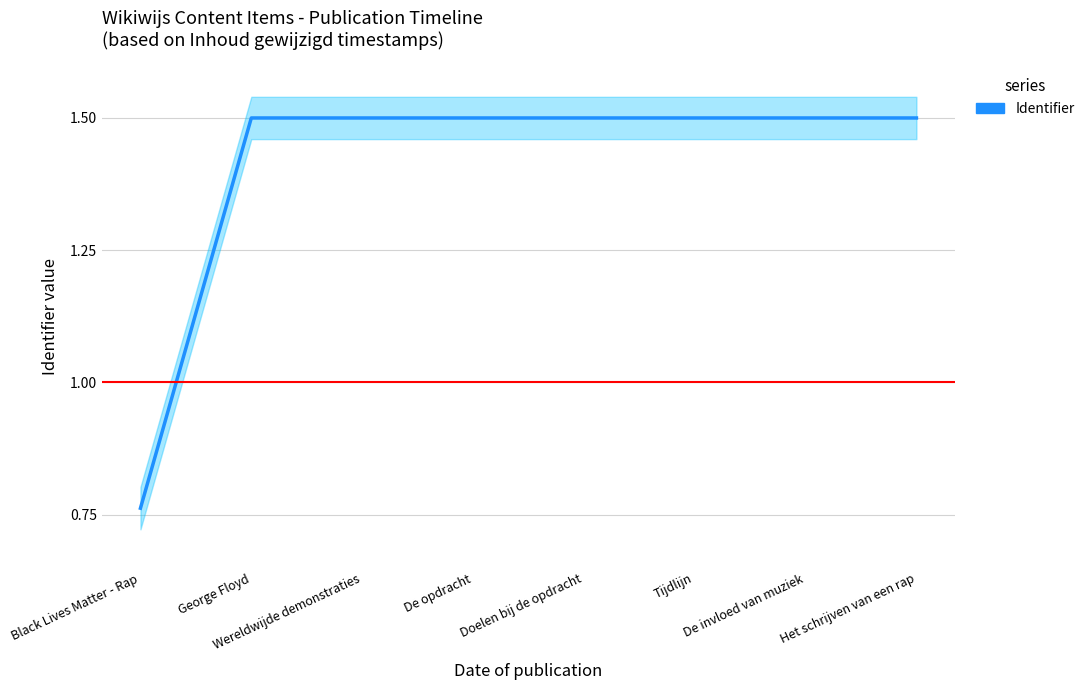

Reading left to right, extract all data points from this chart.

Black Lives Matter - Rap=0.8	George Floyd=1.5	Wereldwijde demonstraties=1.5	De opdracht=1.5	Doelen bij de opdracht=1.5	Tijdlijn=1.5	De invloed van muziek=1.5	Het schrijven van een rap=1.5